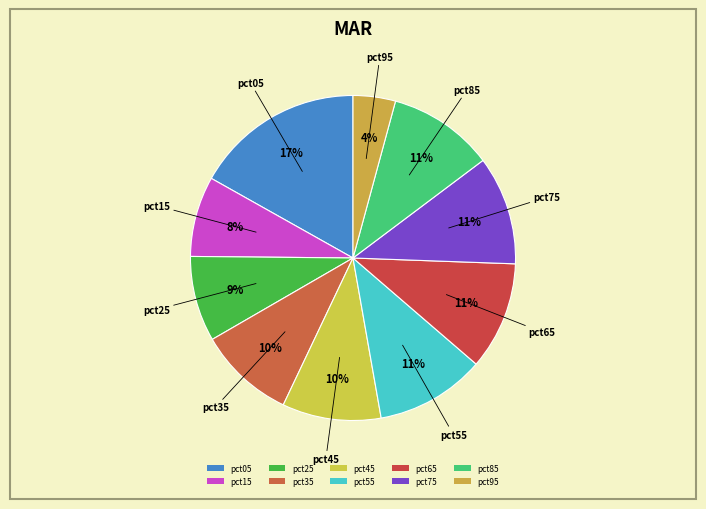

Which category has the biggest portion of the pie?

pct05